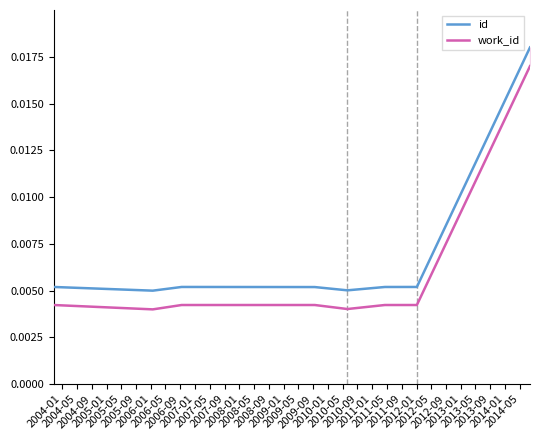

Which series has the largest total across all categories?

id